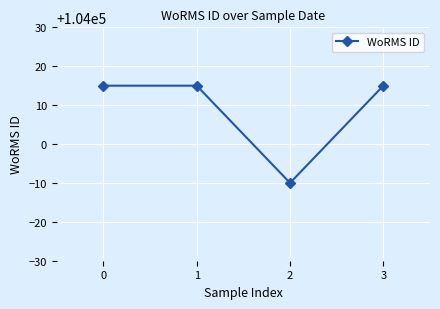

What is the minimum value shown in the chart?

103990